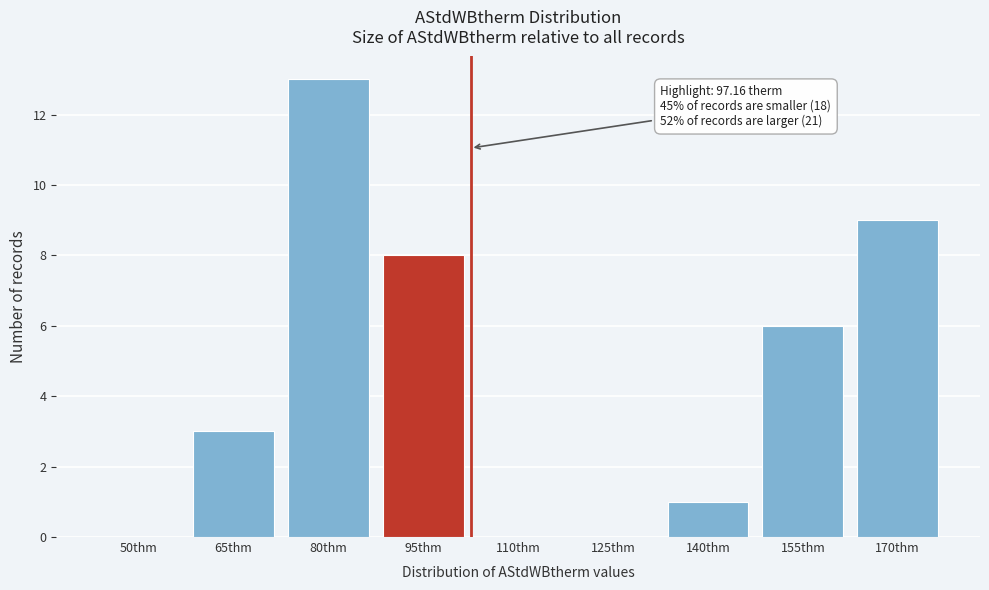

Reading left to right, what are all the values shown in this chart?

50thm=0	65thm=3	80thm=13	95thm=8	110thm=0	125thm=0	140thm=1	155thm=6	170thm=9